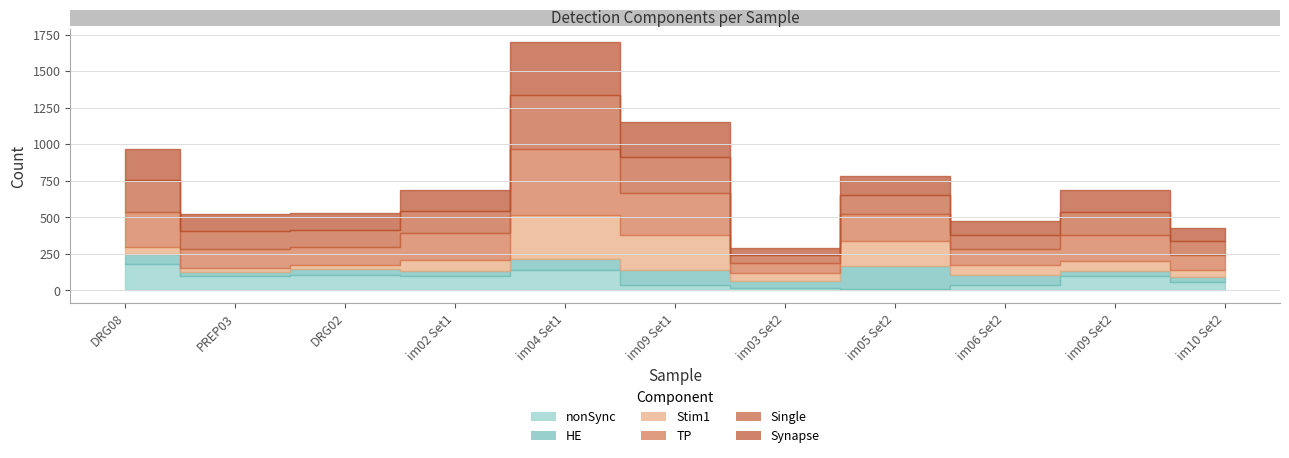

True or false: nonSync and Synapse cross at least once.

False